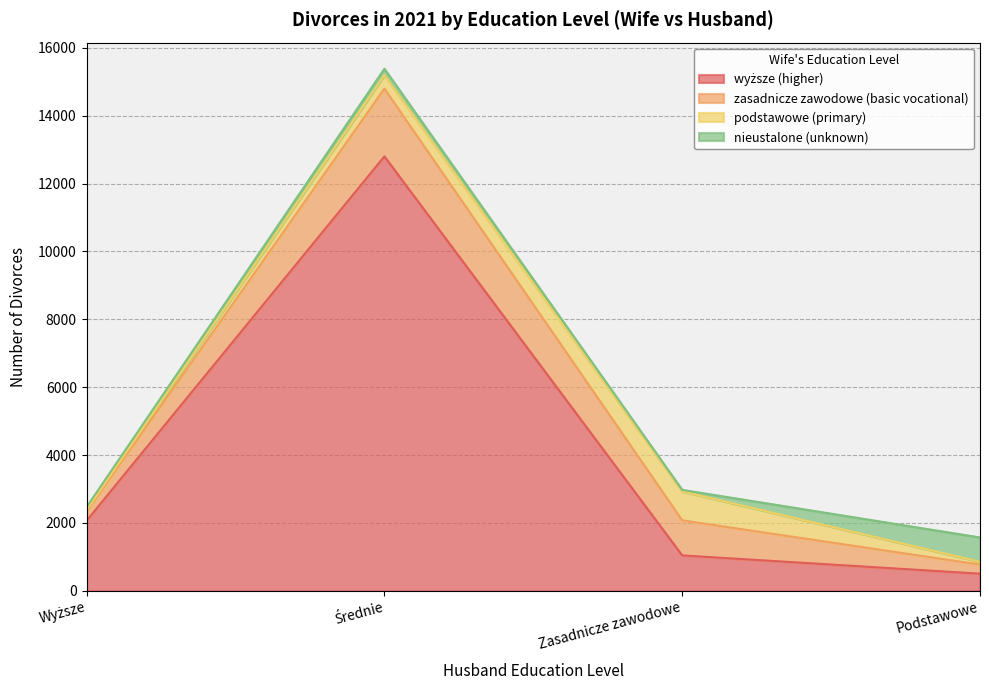

Reading left to right, extract all data points from this chart.

wyższe (higher): 2065	12801	1043	504
zasadnicze zawodowe (basic vocational): 277	1996	1033	268
podstawowe (primary): 37	401	854	82
nieustalone (unknown): 89	186	44	717